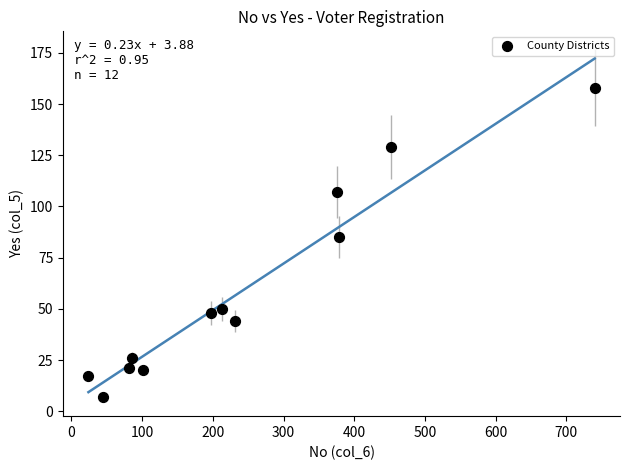

What is the range of Y values (max minus min)?

151